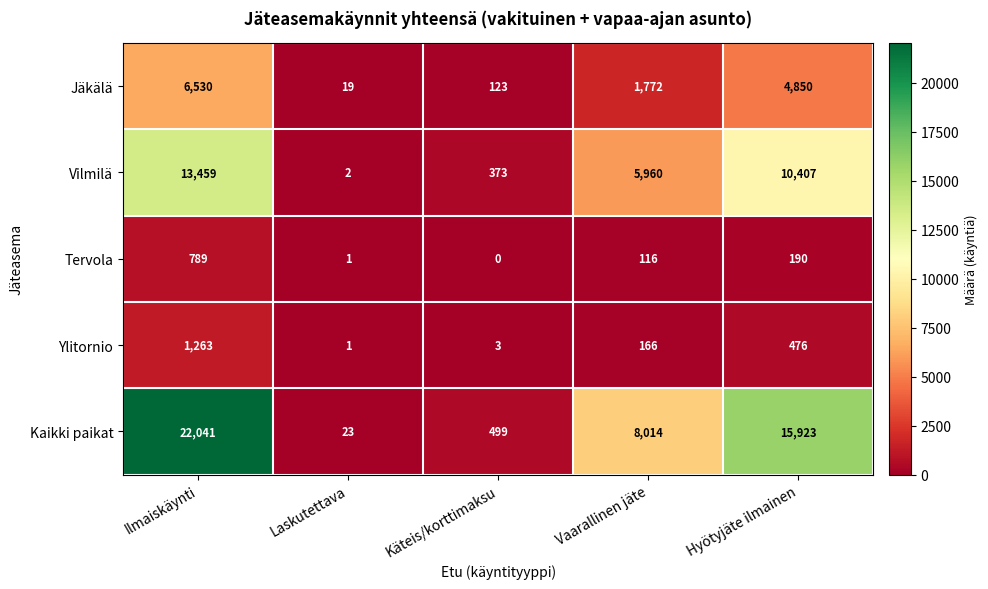

Which label corresponds to the largest value in the chart?

Ilmaiskäynti